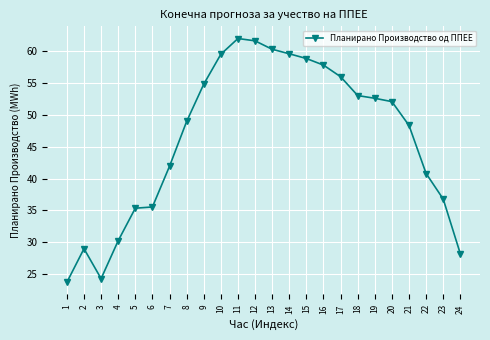

What is the greatest value displayed?

62.0